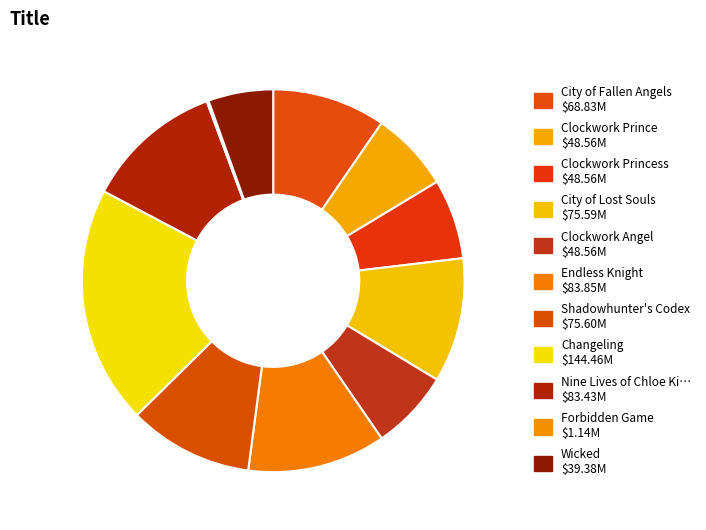

Rank the categories by value from lowest to highest.

Forbidden Game, Wicked, Clockwork Angel, Clockwork Prince, Clockwork Princess, City of Fallen Angels, City of Lost Souls, Shadowhunter's Codex, Nine Lives of Chloe King, Endless Knight, Changeling